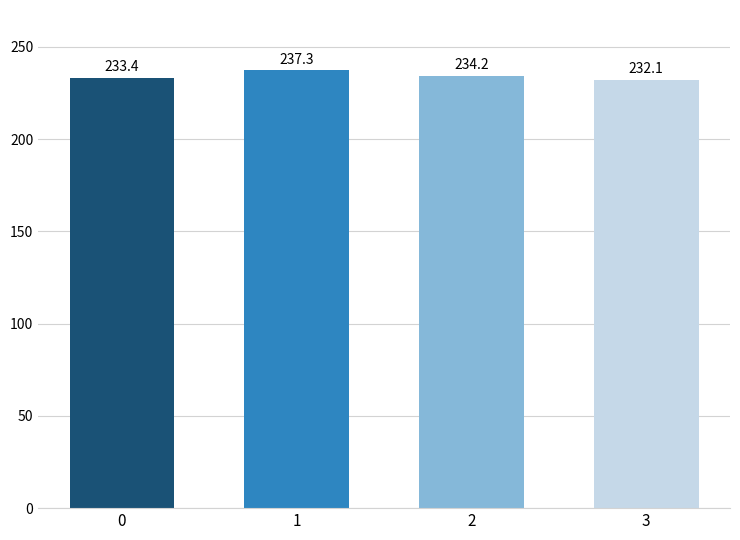

What is the sum of all values?

937.0